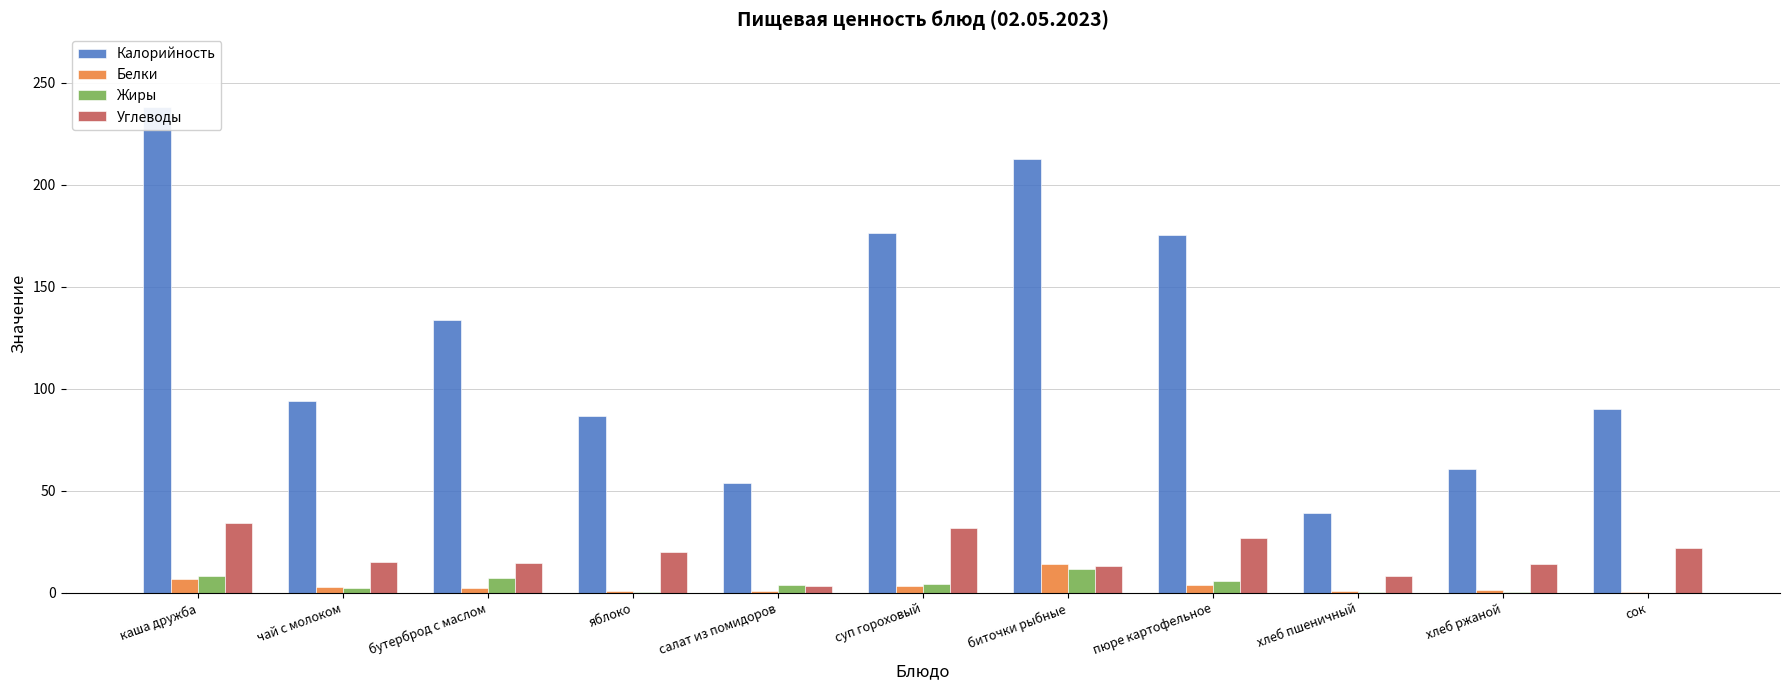

What is the value of the Углеводы bar at the 10th from the left?

14.1